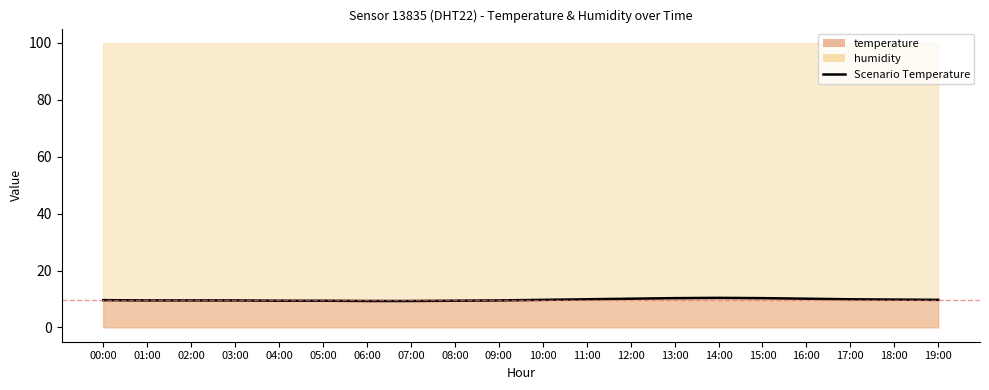

Where is the first local maximum?

14:00